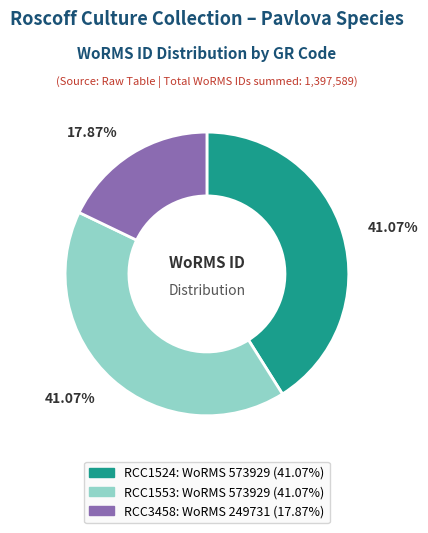

How many segments does this pie chart have?

3